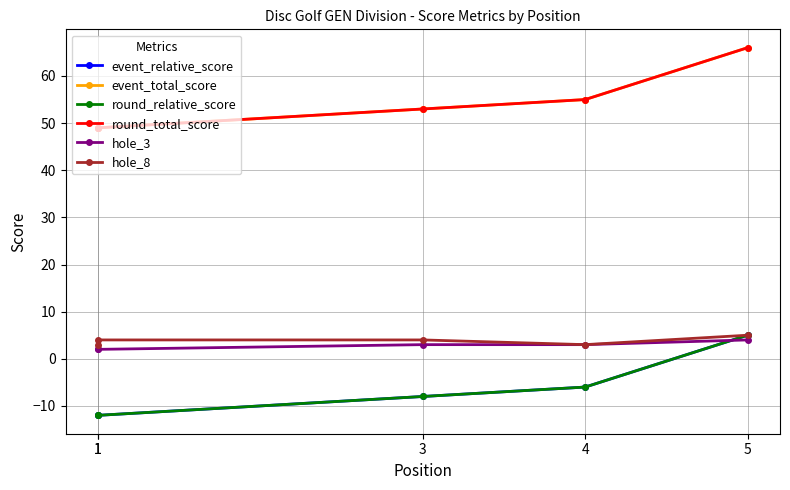

Where does the event_relative_score series first go above -8?

4